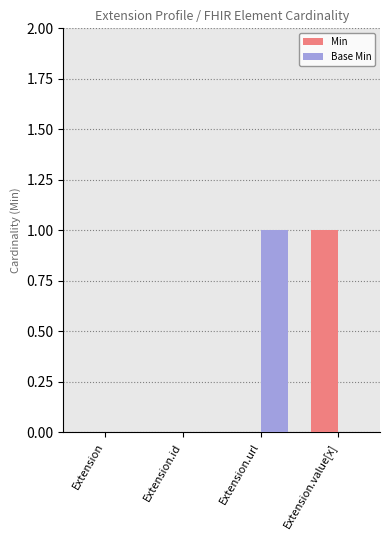

Which series changed the most between Extension and Extension.value[x]?

Min